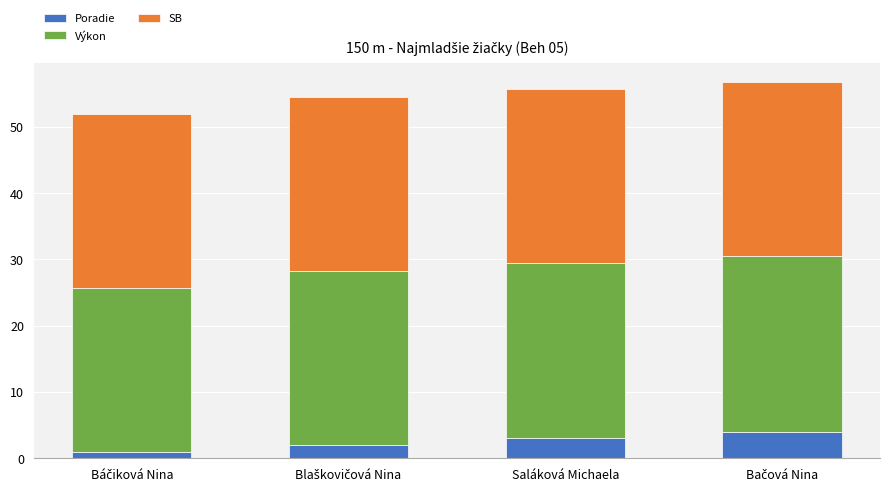

How many values in the Poradie series are below 3?

2